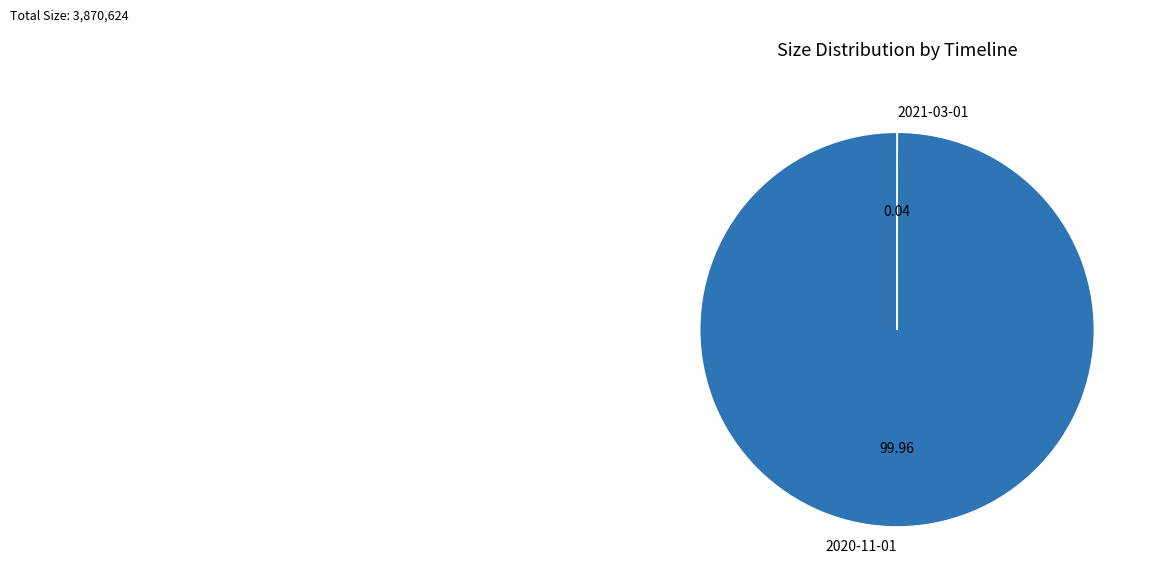

Does 2020-11-01 represent more than half of the total?

Yes